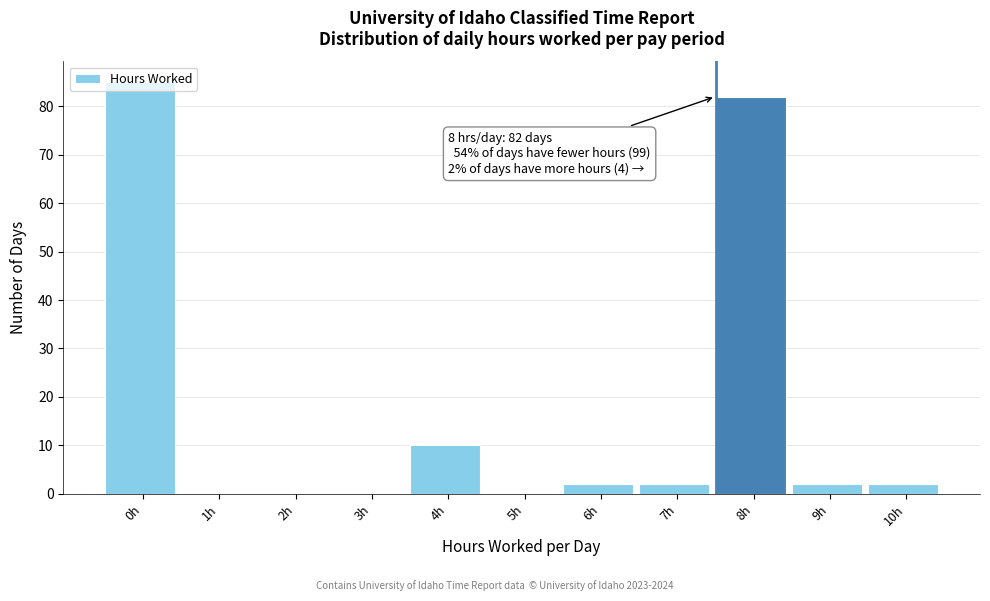

Is it true that the value at 7h is 2?

True